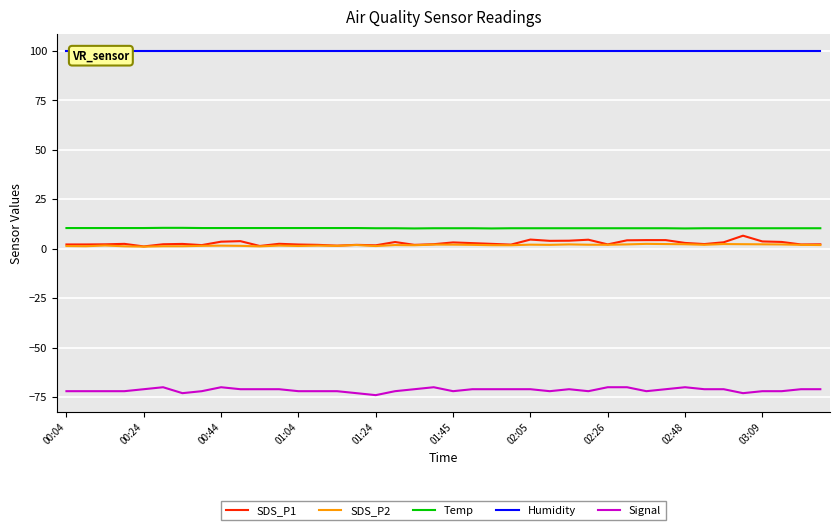

Which series has the widest spread of values?

SDS_P1